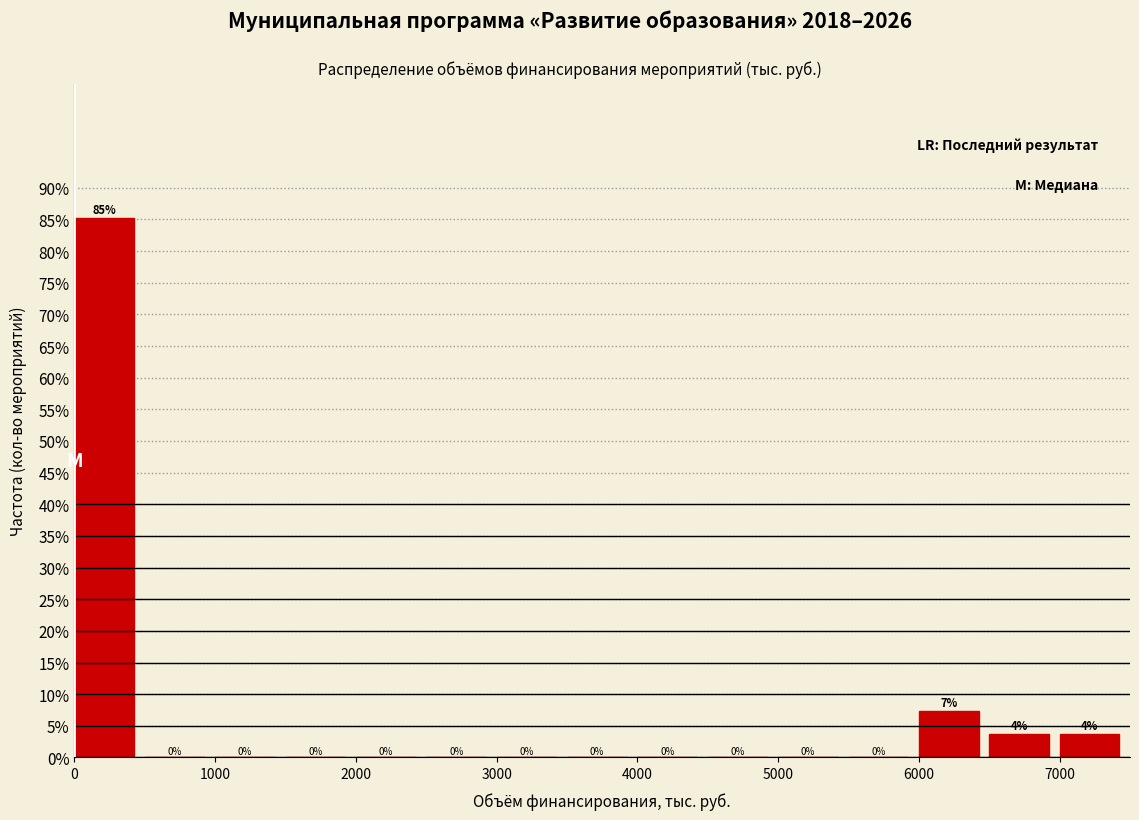

Over which range of the x-axis is the bar tallest?

0 to 500